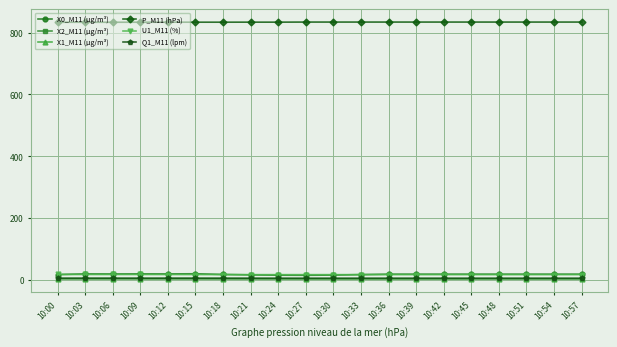

What is the difference between the X2_M11 (μg/m³) values at 10:21 and 10:42?

0.2